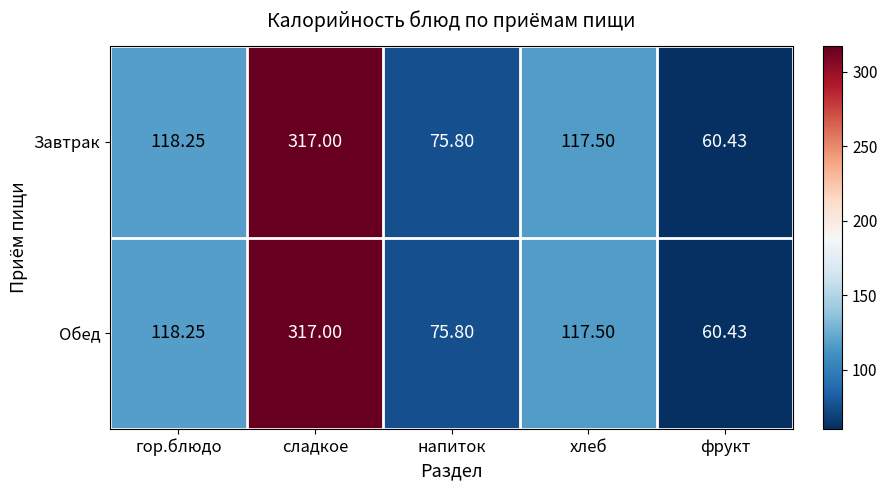

Where does the Обед series first go above 117?

гор.блюдо